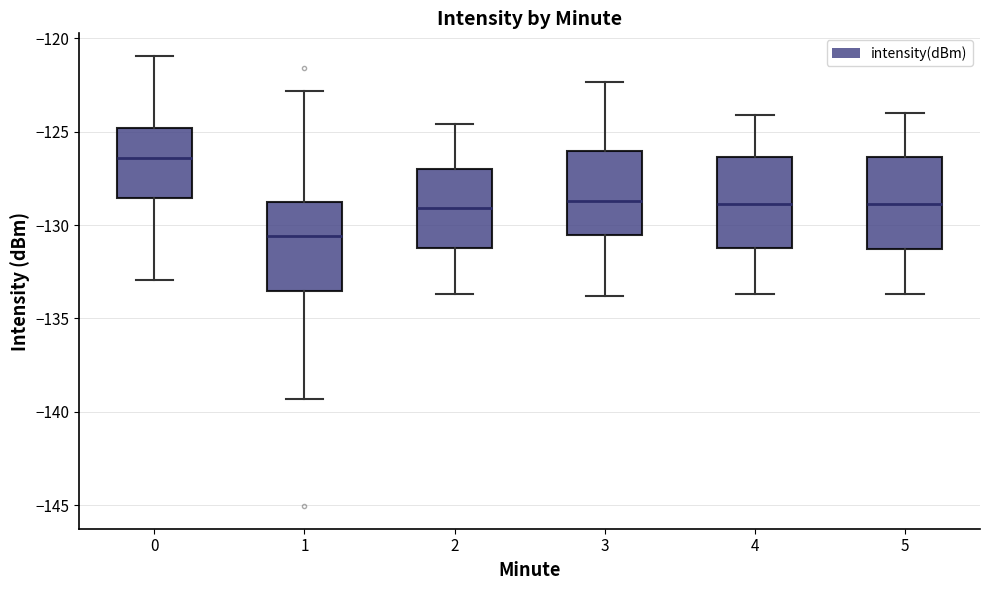

Where does the upper whisker of the box at x = 1 end on the y-axis? The values are not printed on the chart, so give them approximately, as read against the axis.

-123.0